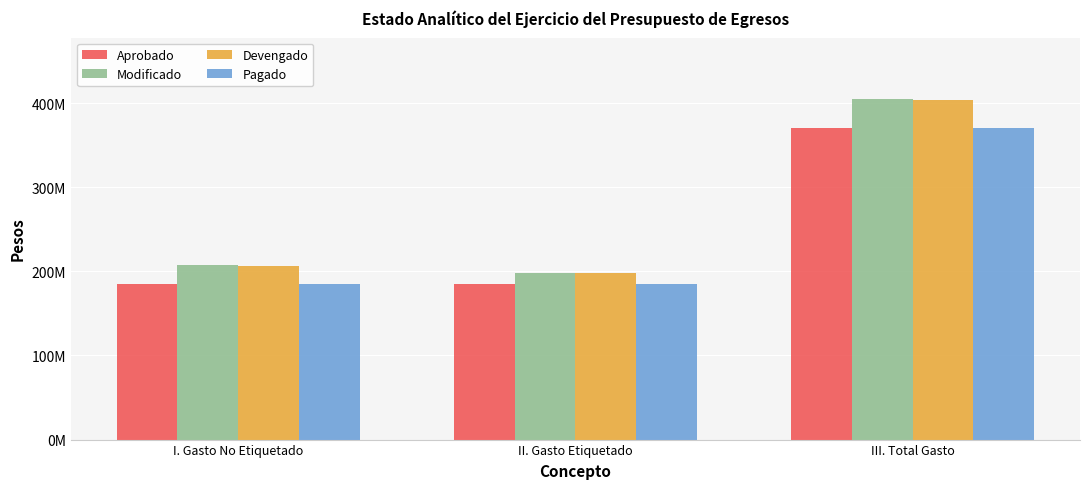

What are all the series names shown in the legend?

Aprobado, Modificado, Devengado, Pagado